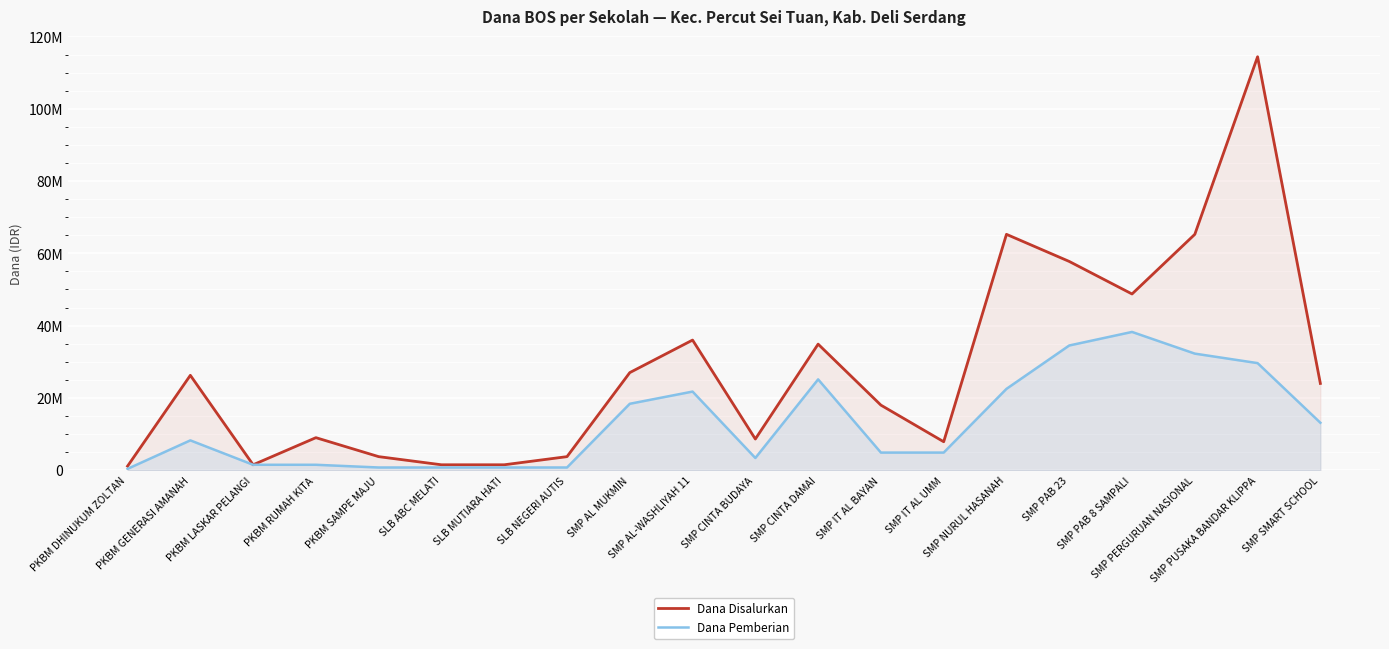

What is the average value of the Dana Disalurkan series?

27806250